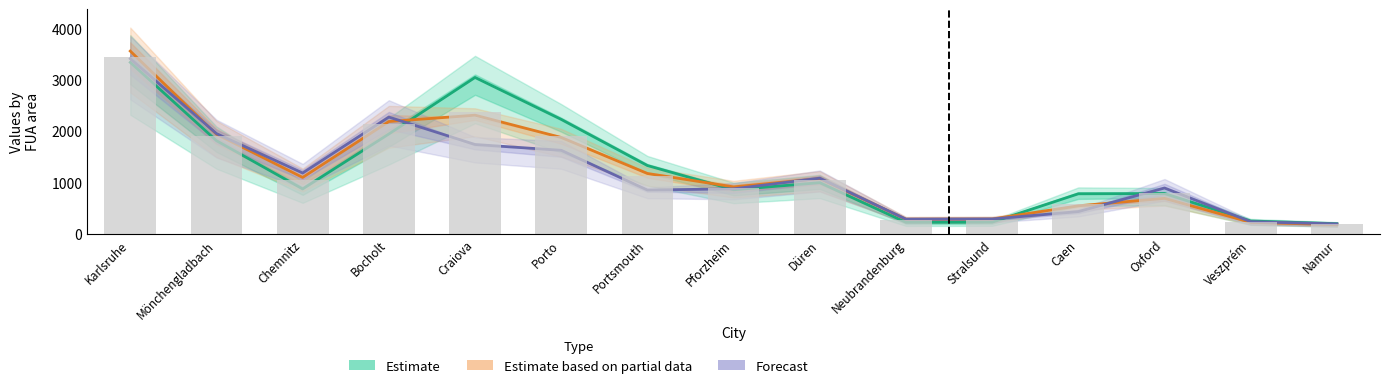

What are all the series names shown in the legend?

Estimate, Estimate based on partial data, Forecast